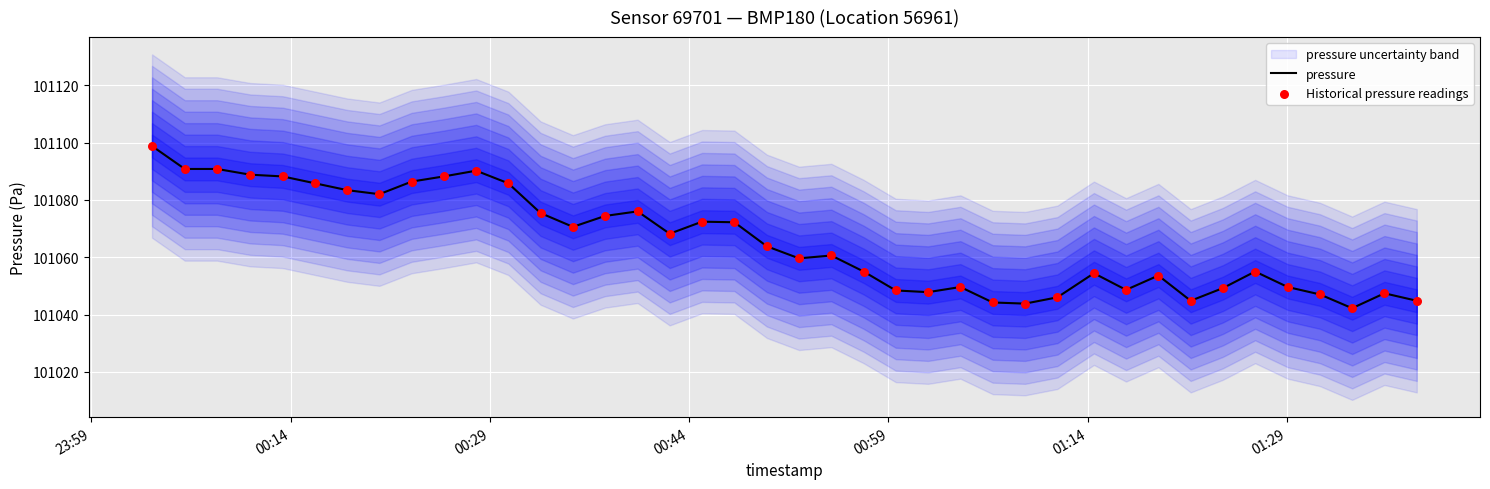

Which series contains the lowest Y value?

pressure